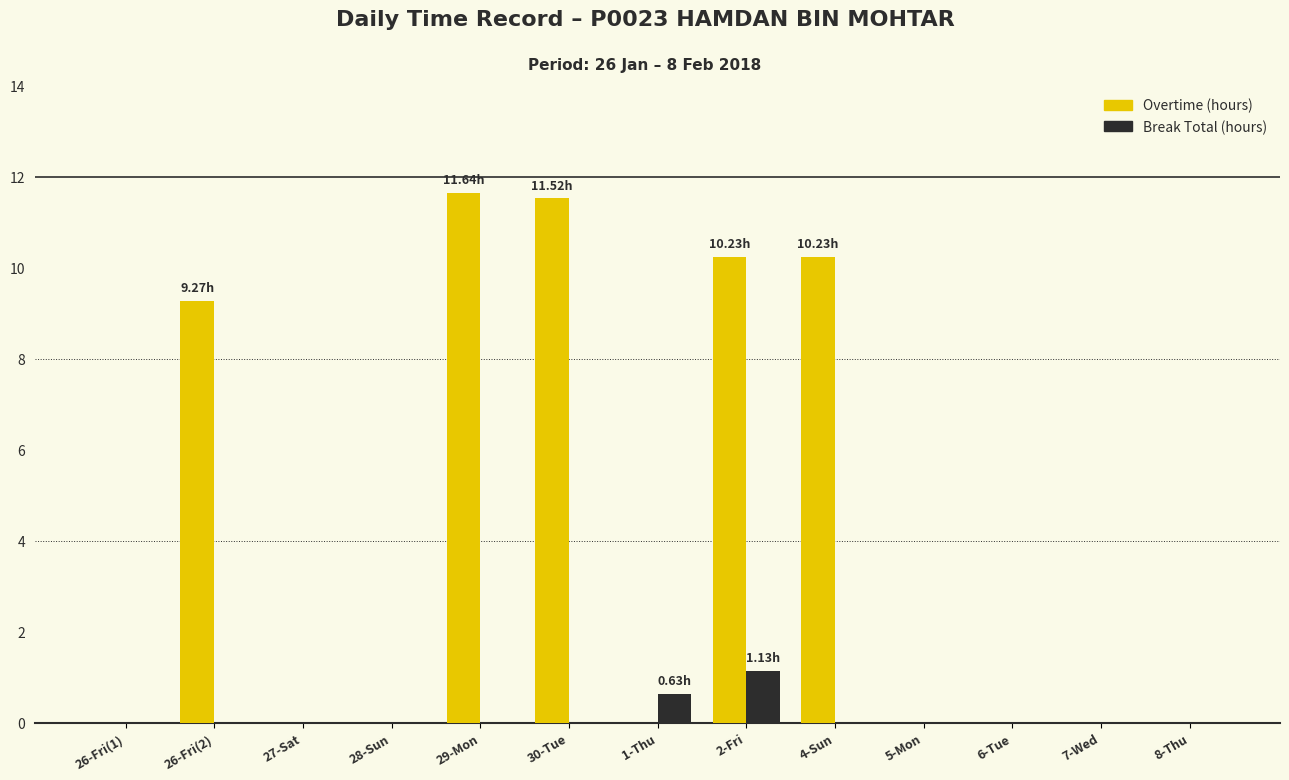

What is the sum of all Overtime (hours) values?

52.9